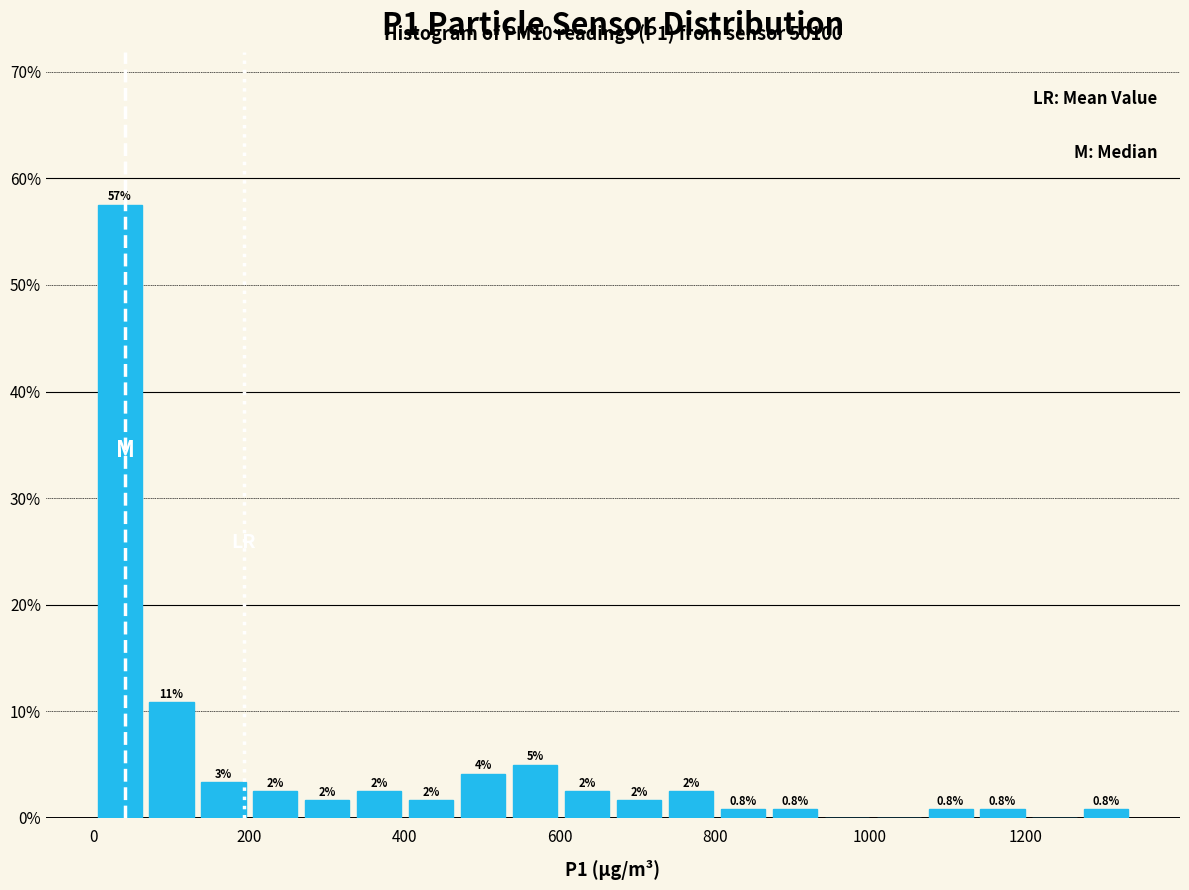

Read against the x-axis, roughly where is the centre of the tallest bar?

40